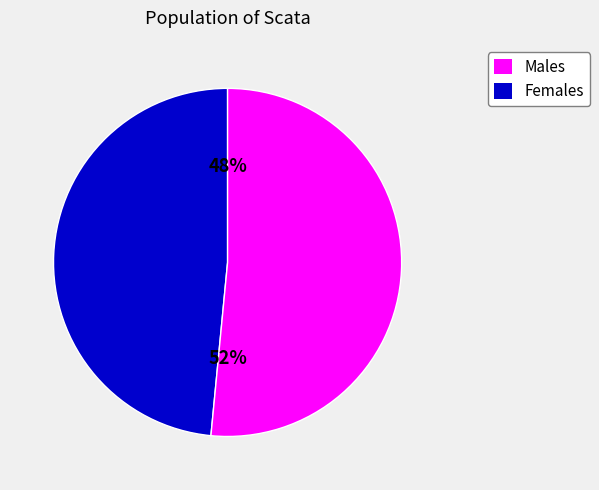

Is the sum of Females and Males greater than half?

Yes